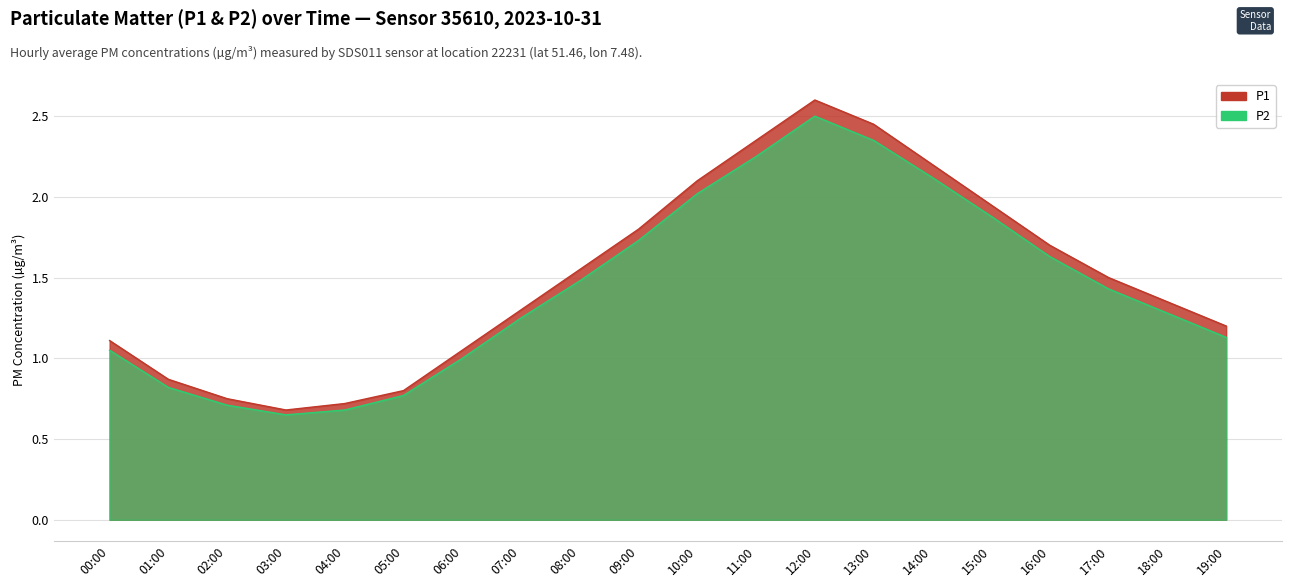

At which category is the sum across all series the highest?

12:00